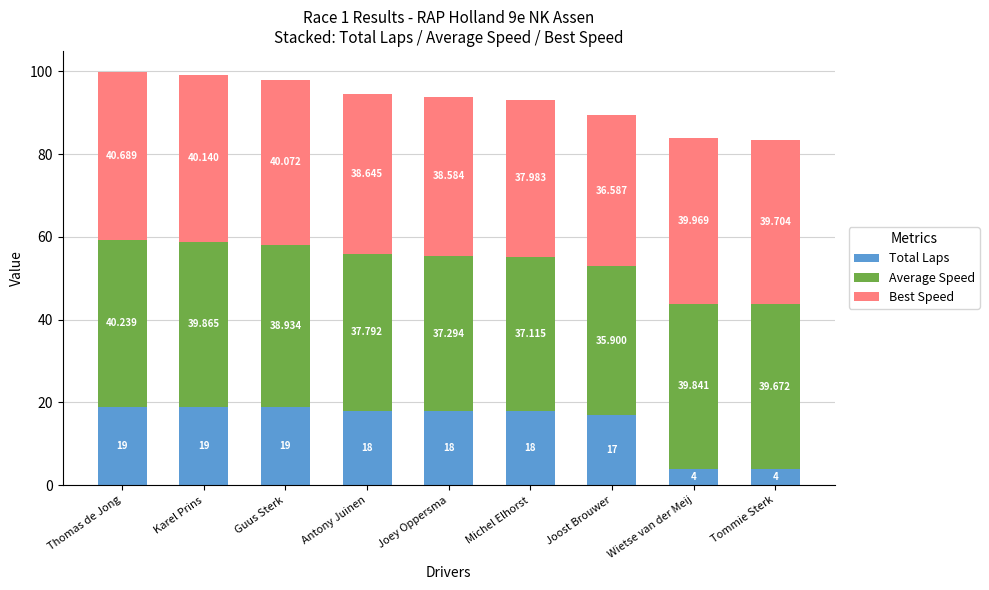

At which category is the sum across all series the highest?

Thomas de Jong